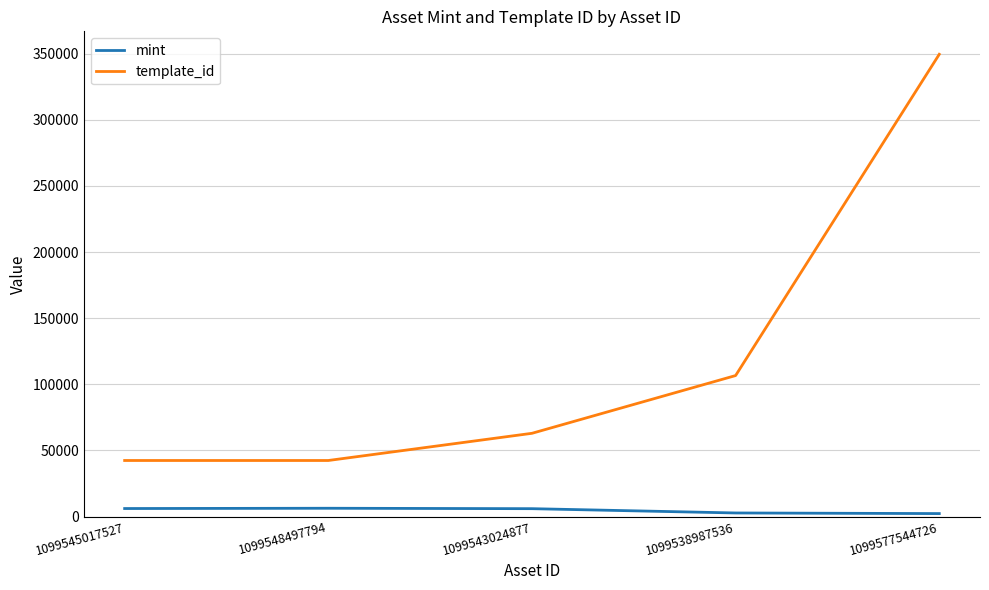

What is the approximate value of mint at 1099543024877, to the nearest 10?

5990